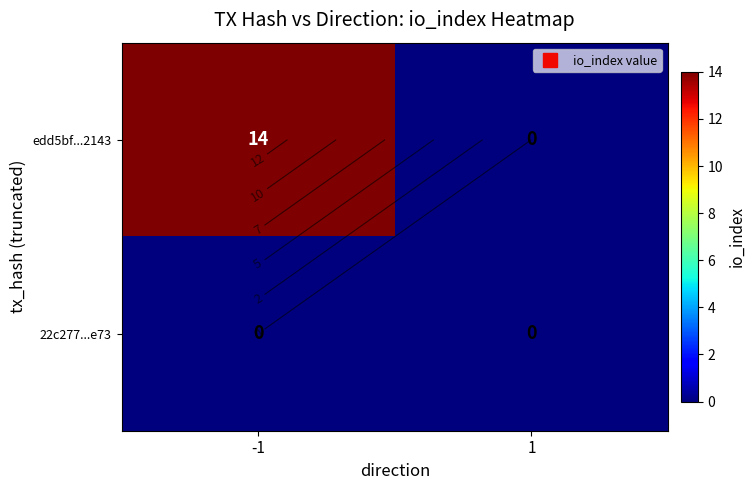

Count the edd5bf...2143 values in the range 0 to 14.

2